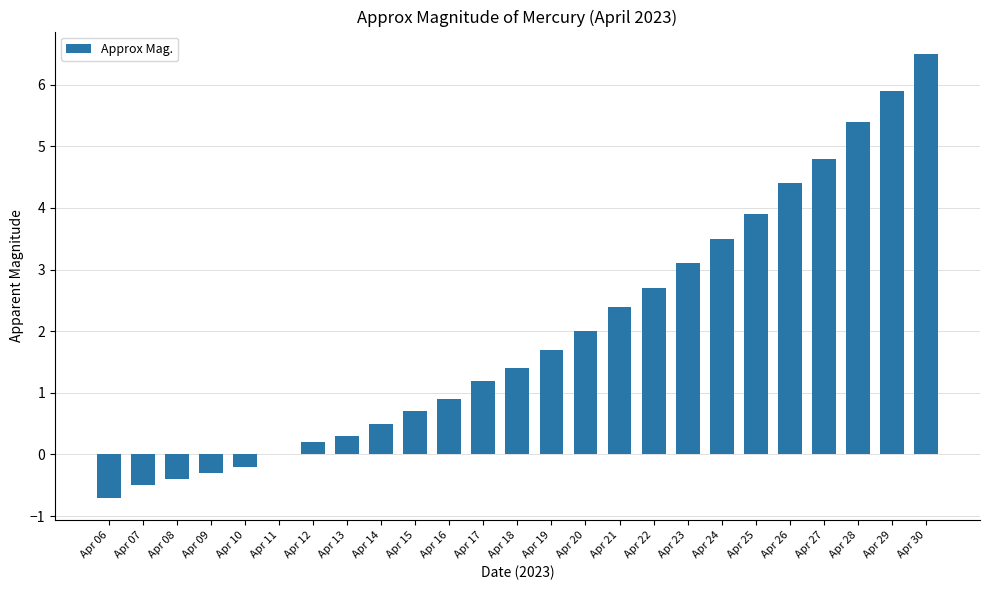

Between Apr 07 and Apr 12, which is larger?

Apr 12